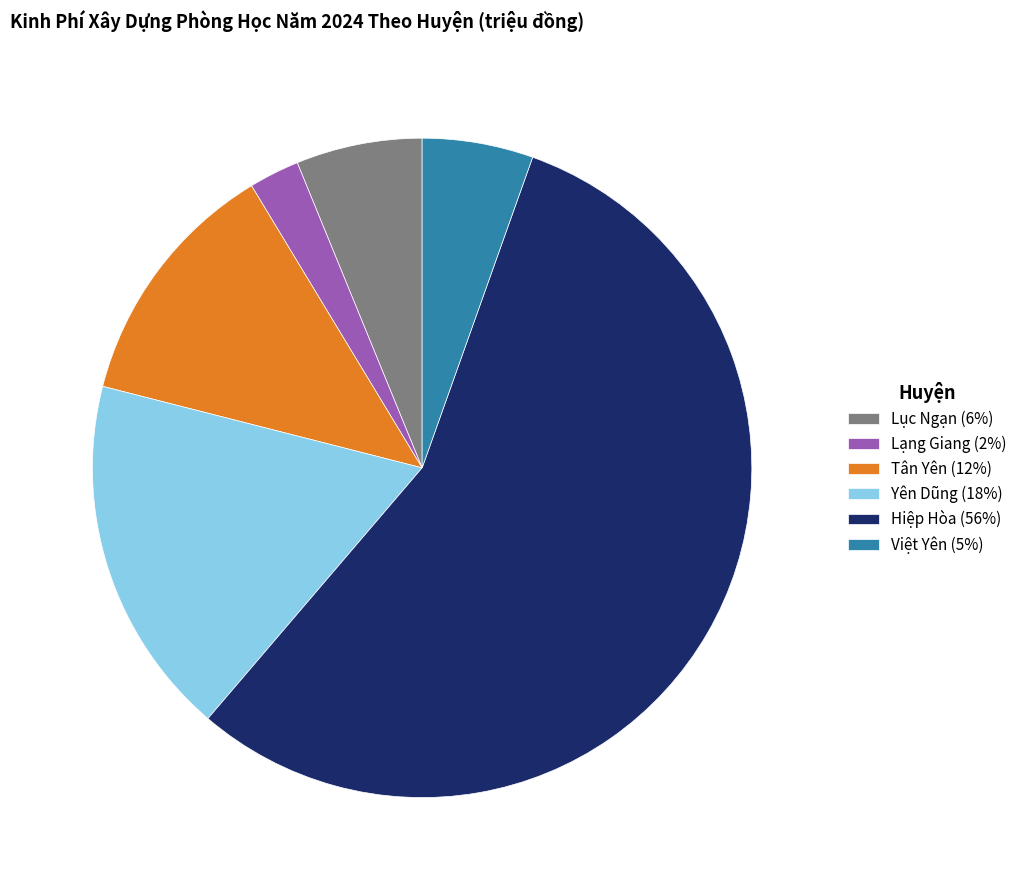

True or false: Yên Dũng (18%) accounts for 31% of the total.

False